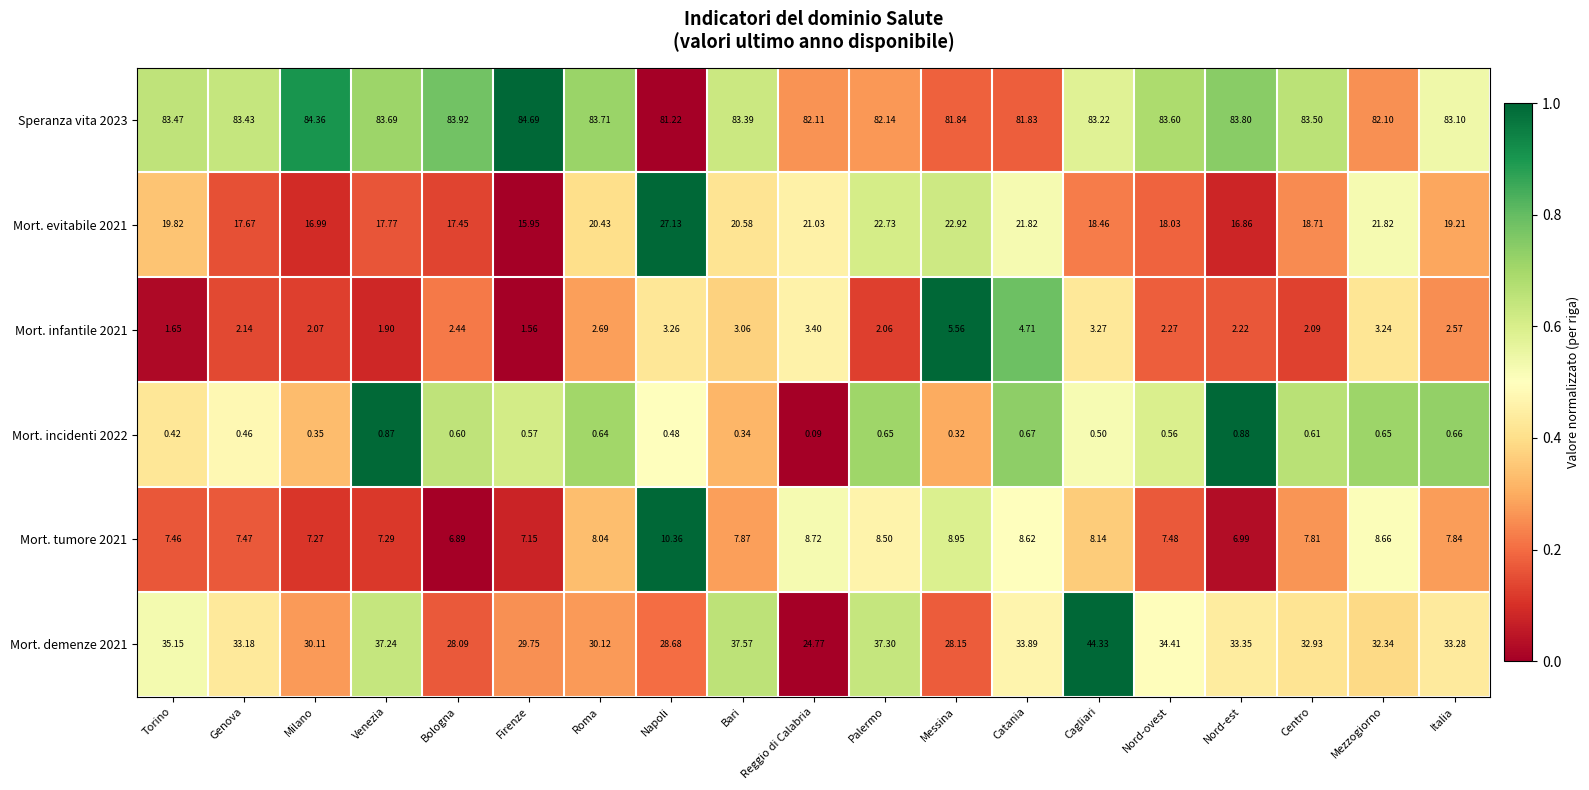

At which label does Mort. evitabile 2021 first exceed 19?

Torino